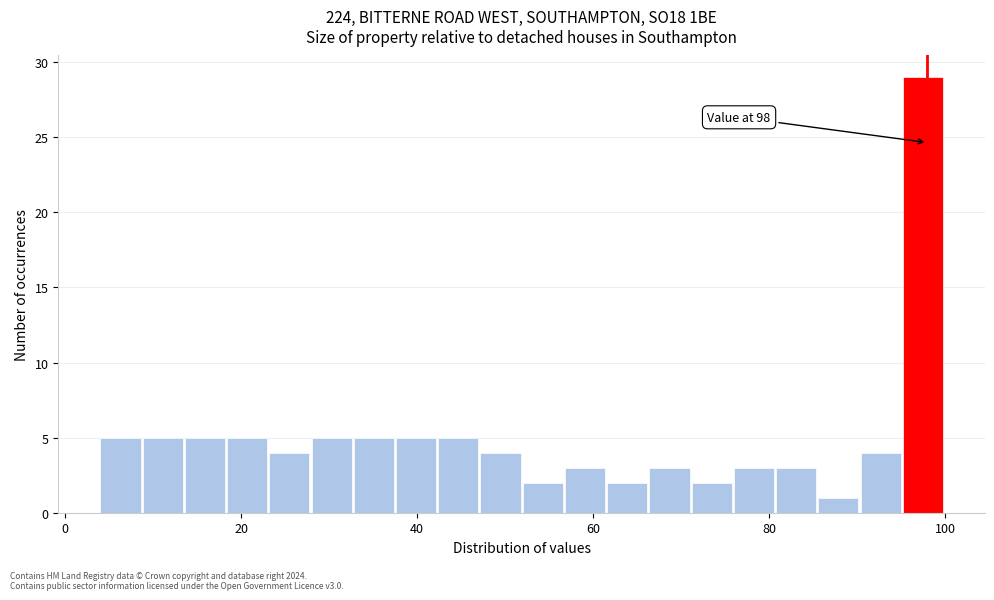

Around what value on the x-axis is the tallest bar? Give the approximate position of its centre, as read against the axis.

98